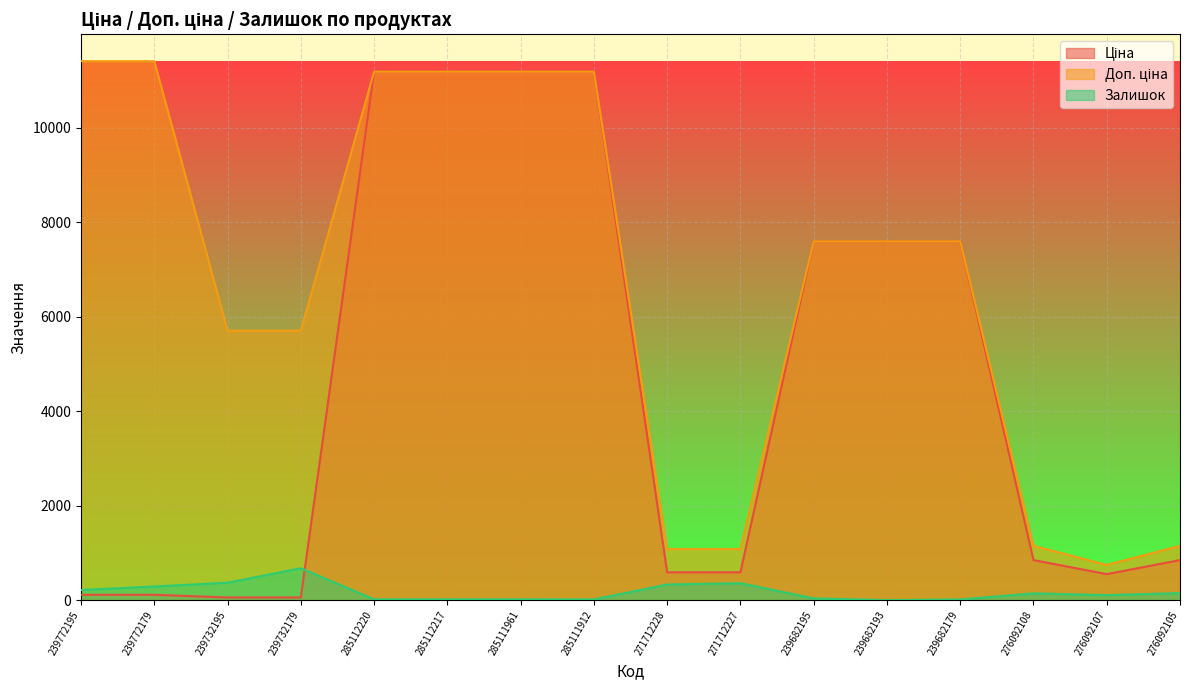

Where does the Доп. ціна series first go above 7596?

239772195